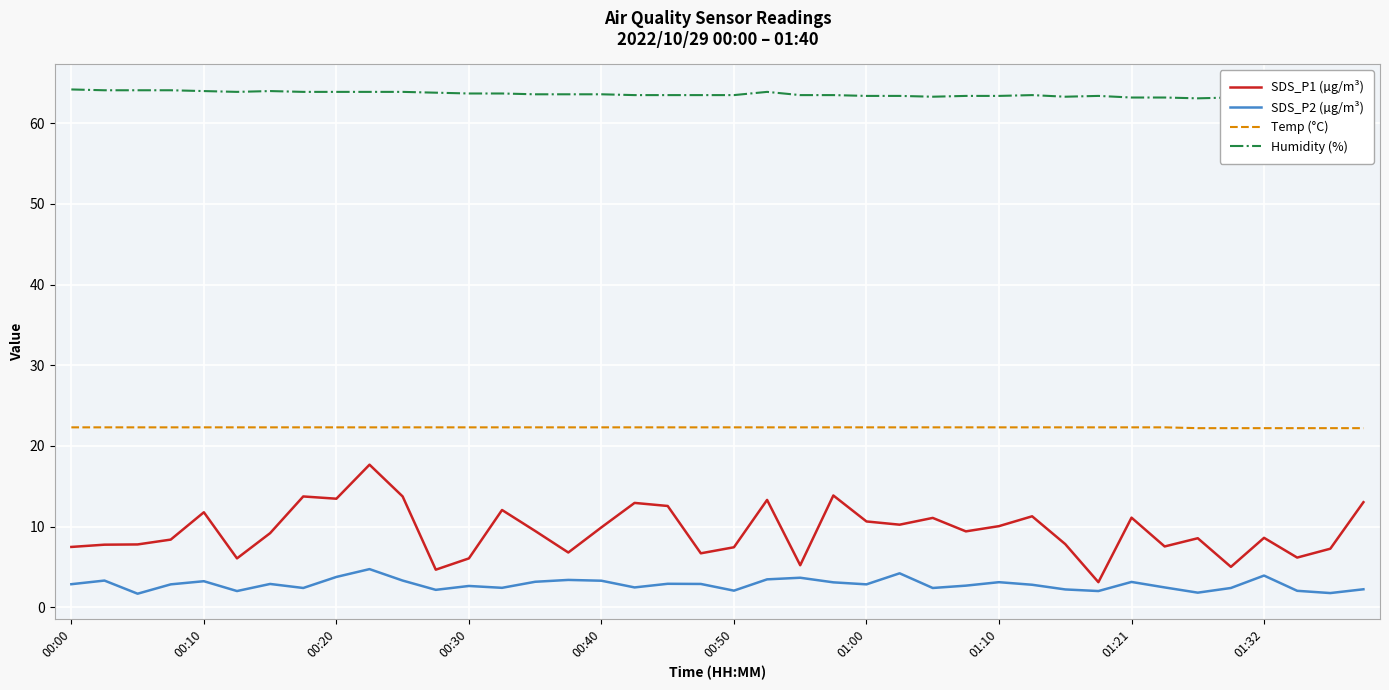

True or false: Temp (°C) and SDS_P2 (µg/m³) cross at least once.

False